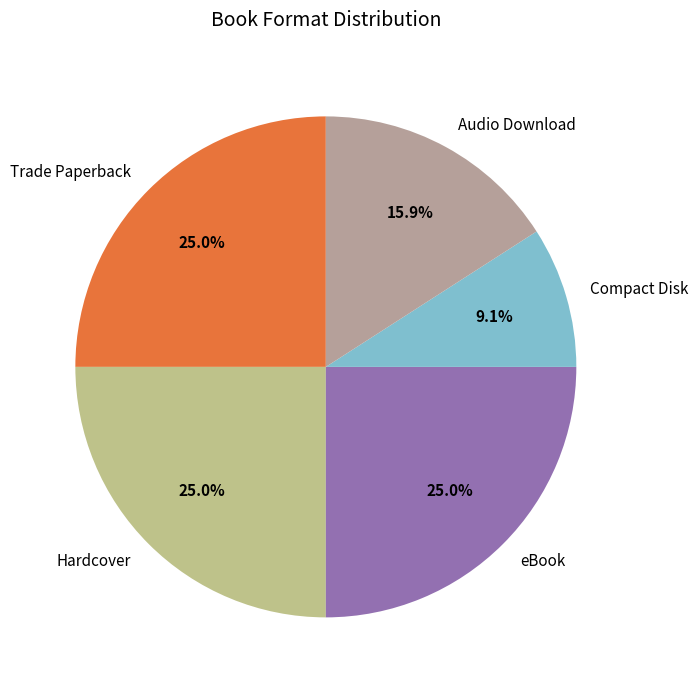

True or false: Audio Download accounts for 4% of the total.

False